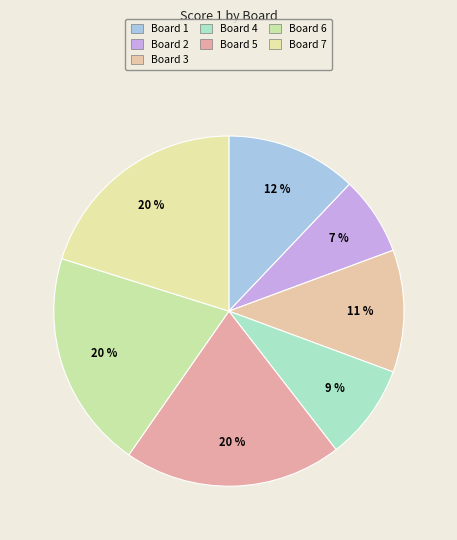

To the nearest percent, what is the average slice percentage?

14%